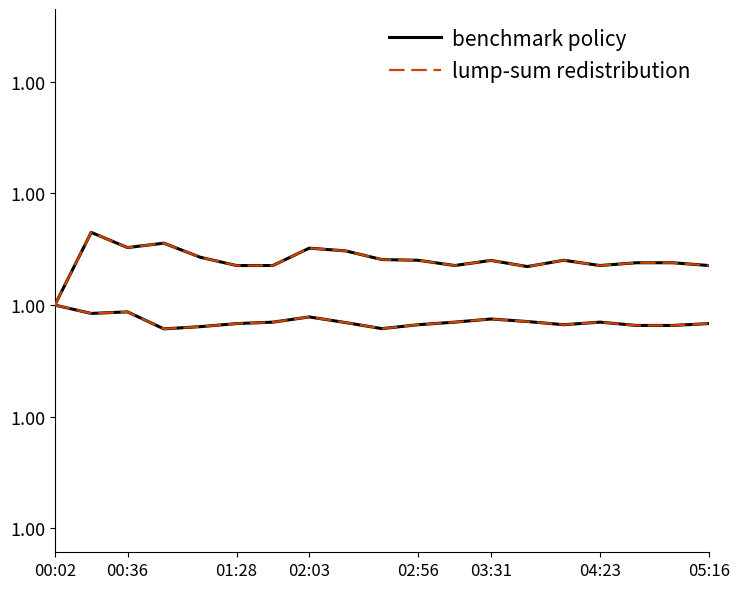

At how many categories does at least one series exceed 1?

18